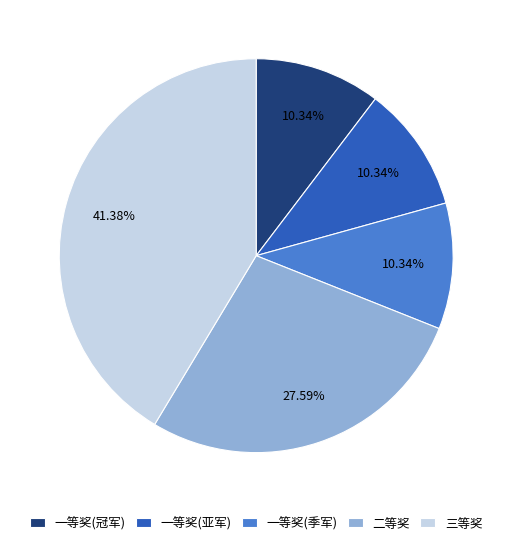

Count the number of slices in the pie.

5